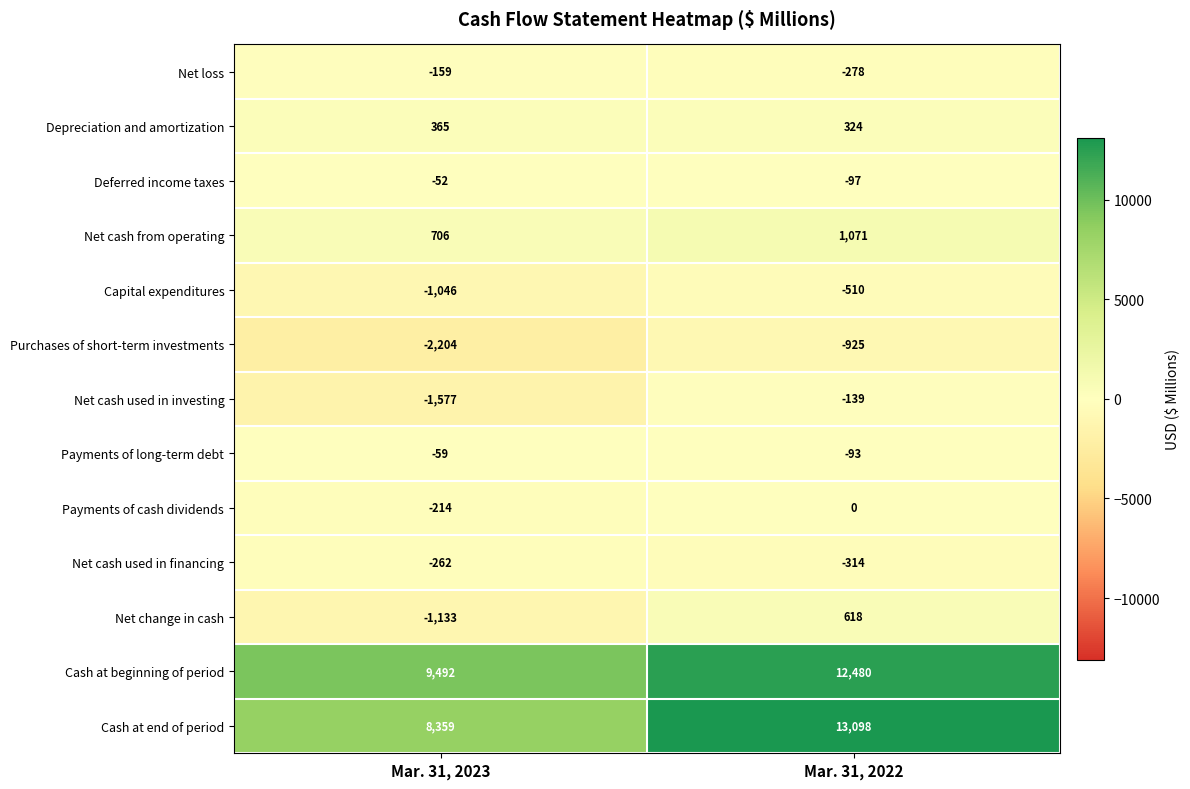

What is the sum of the Net cash used in financing values at Mar. 31, 2023 and Mar. 31, 2022?

-576